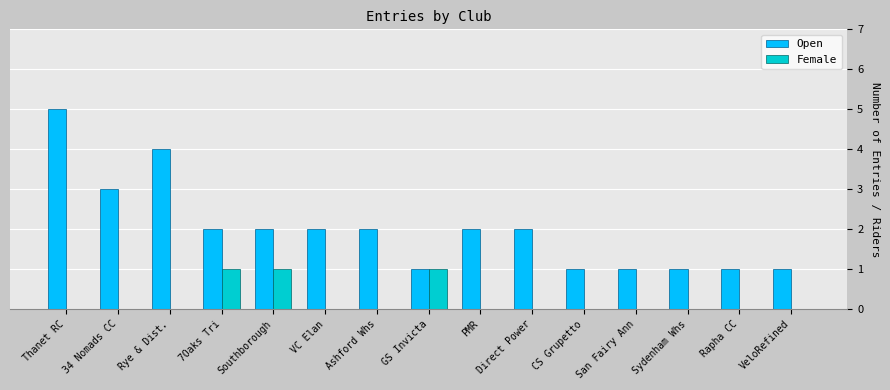

What is the greatest value displayed?

5